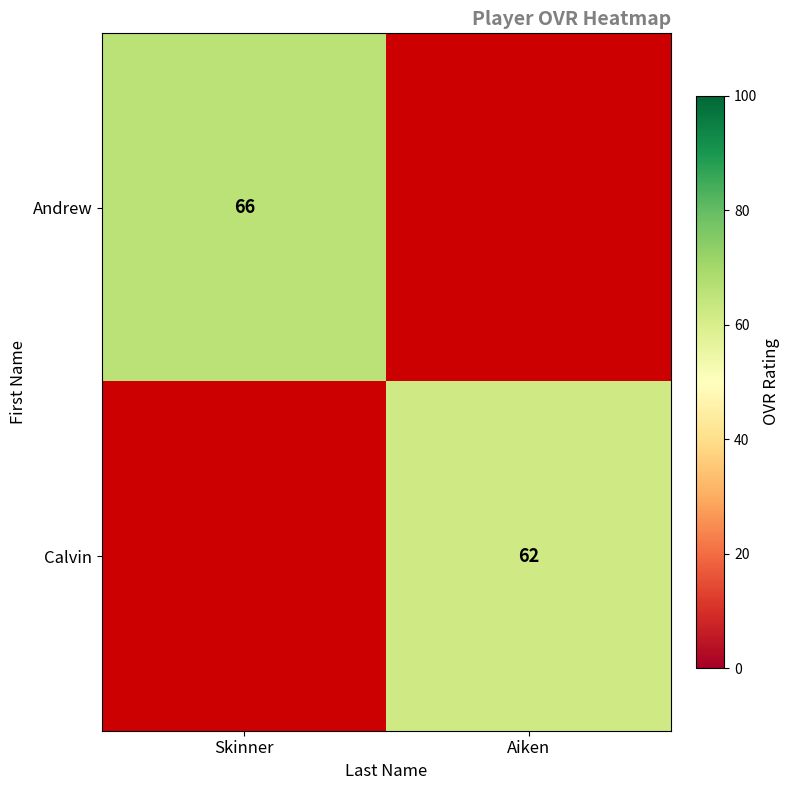

True or false: Calvin has a value of 102 at Aiken.

False